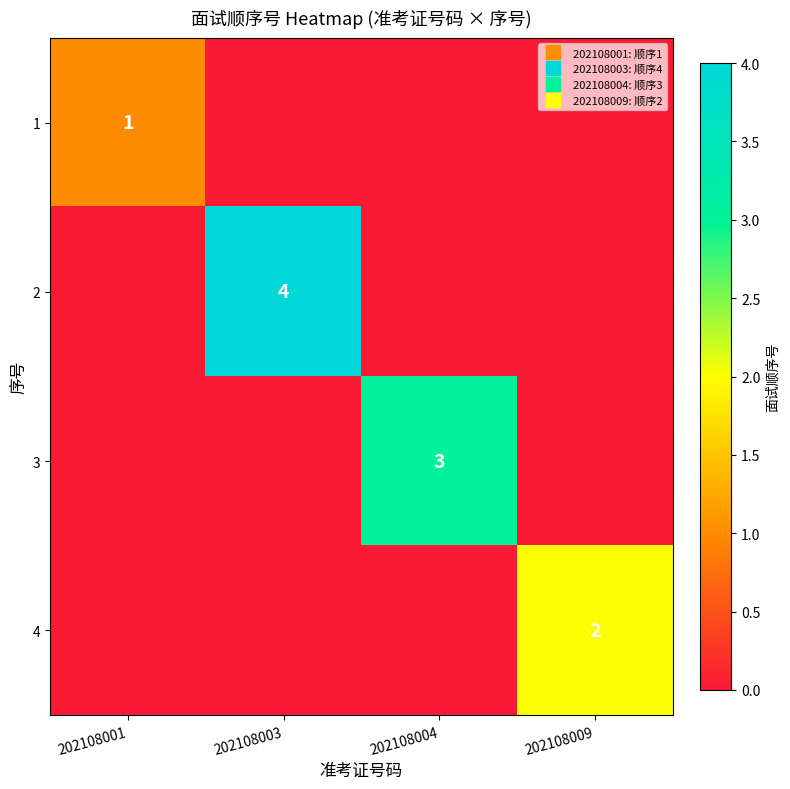

At which label is 2 closest to 2?

202108001